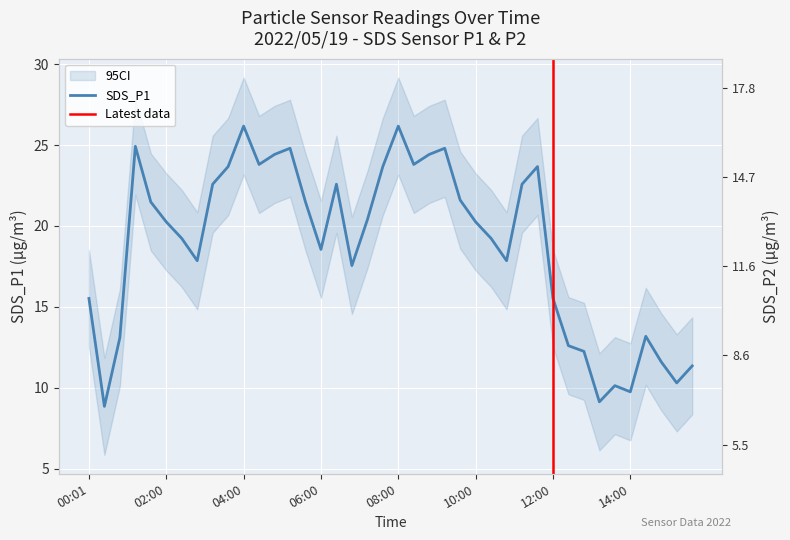

Rank the series at 03:38 from lowest to highest value.

SDS_P2, SDS_P1